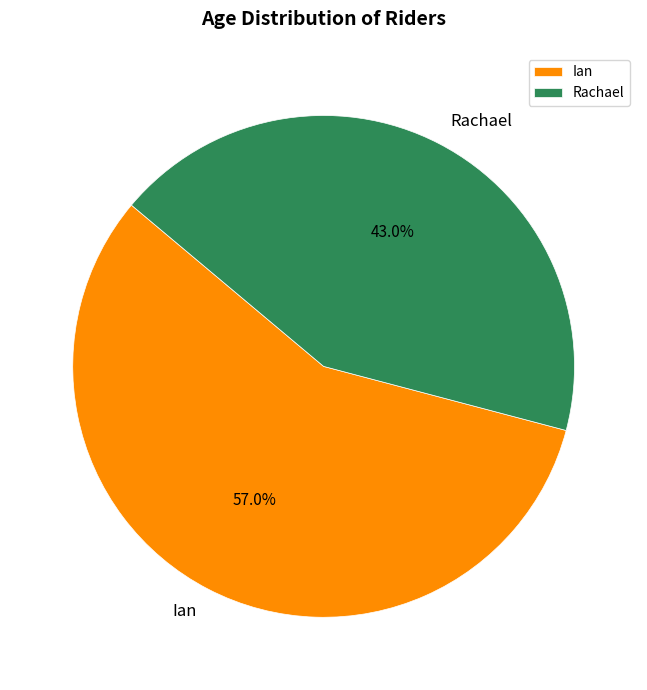

What percentage do Ian and Rachael together represent?

100.0%